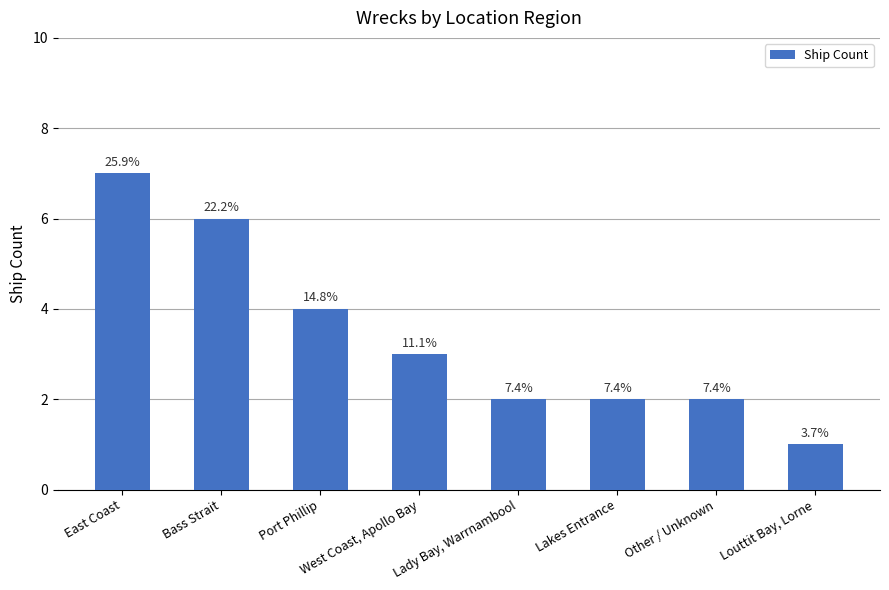

What is the difference between the maximum and minimum values?

6